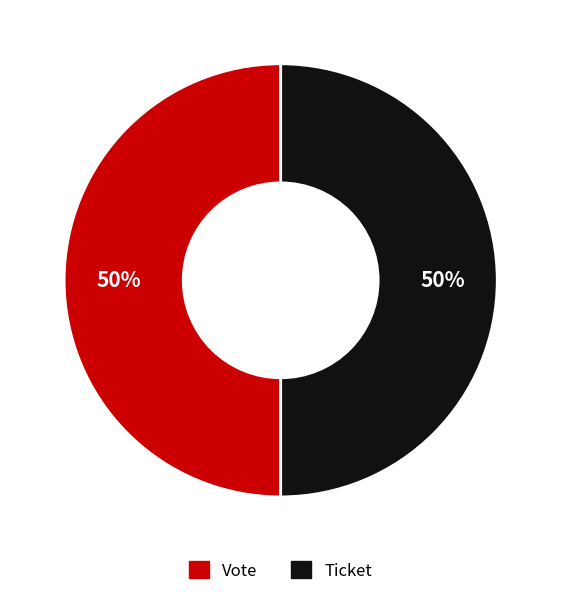

What is the ratio of the value at Vote to the value at Ticket?

1.0